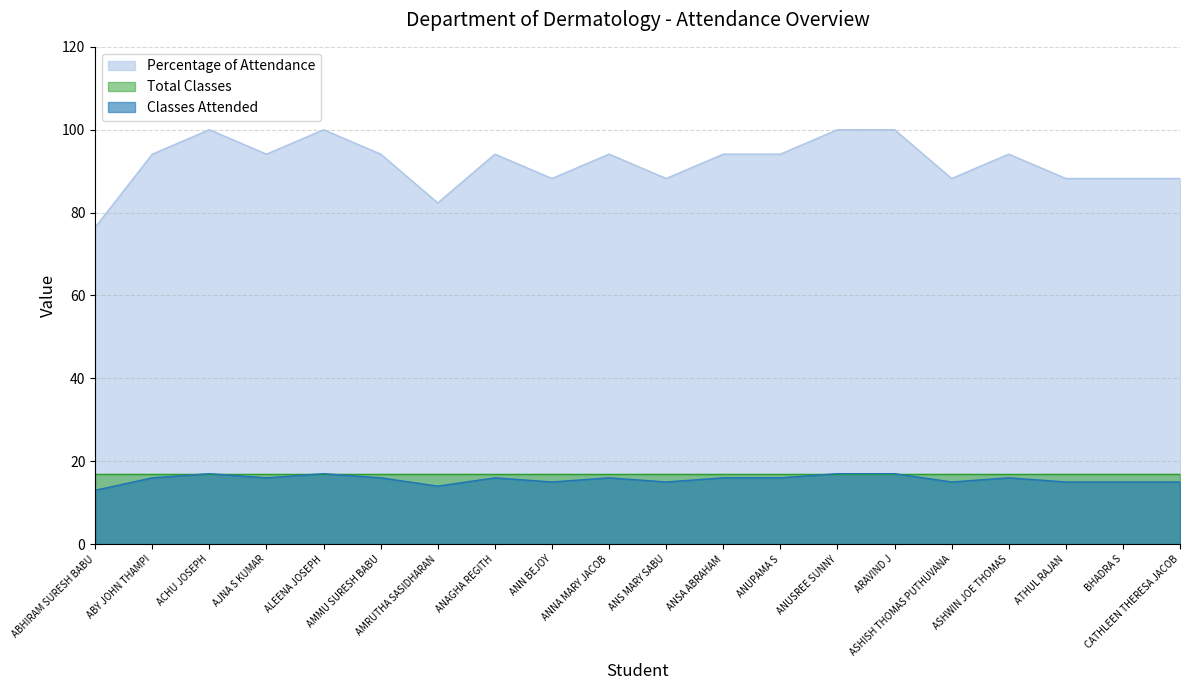

How many lines are shown in the chart?

3